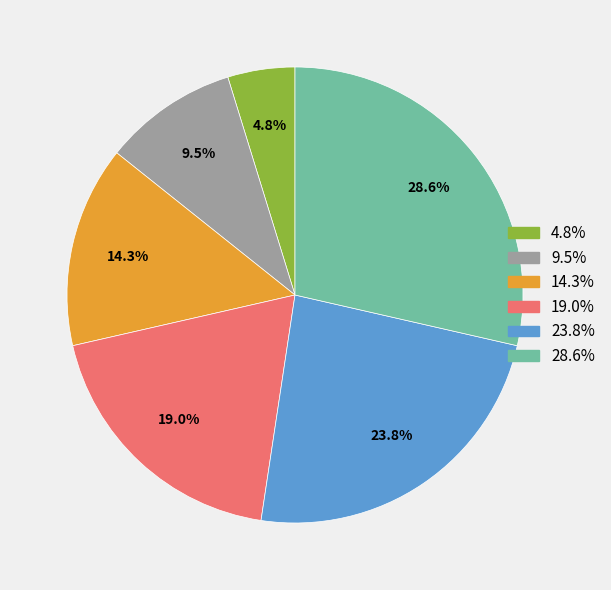

Does any single category account for the majority?

No